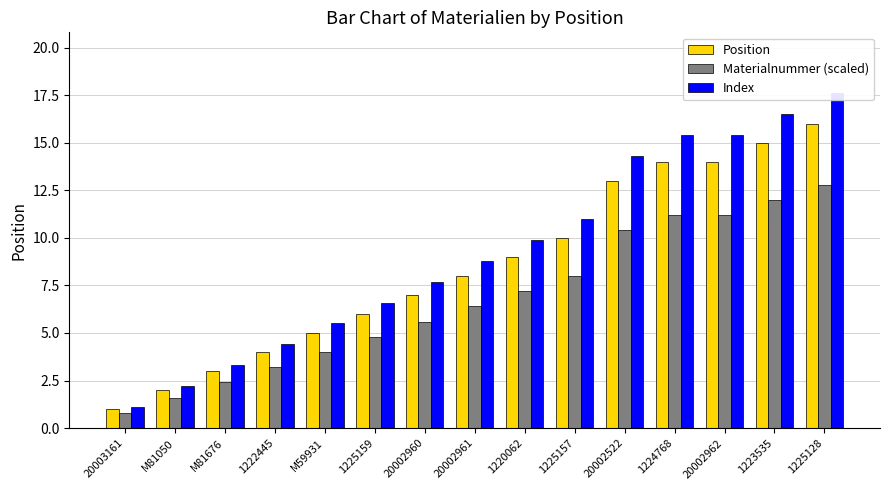

Which series changed the most between 20003161 and 1223535?

Index